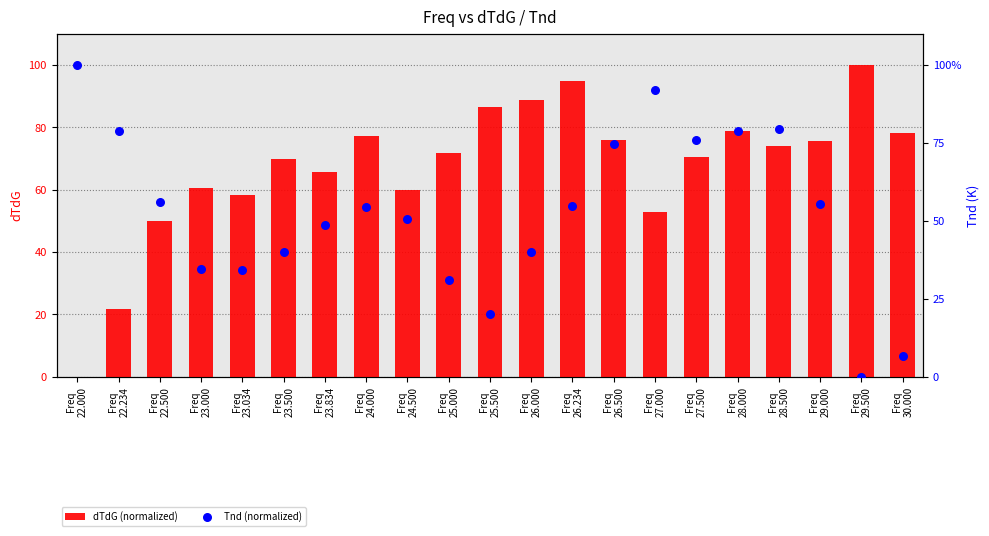

At how many categories does at least one series exceed 13?

21